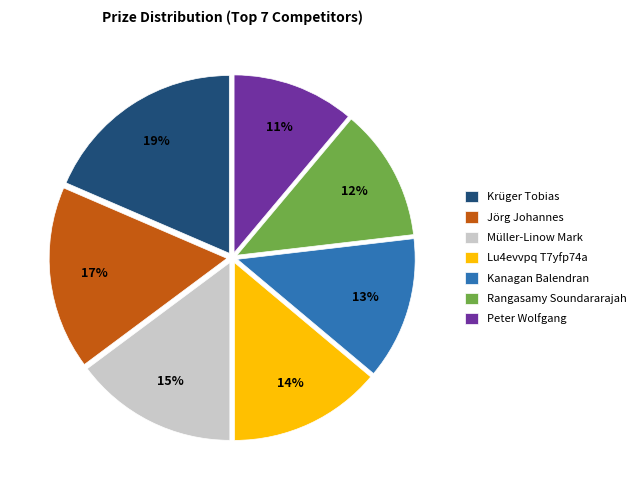

Which category has the smallest portion of the pie?

Peter Wolfgang